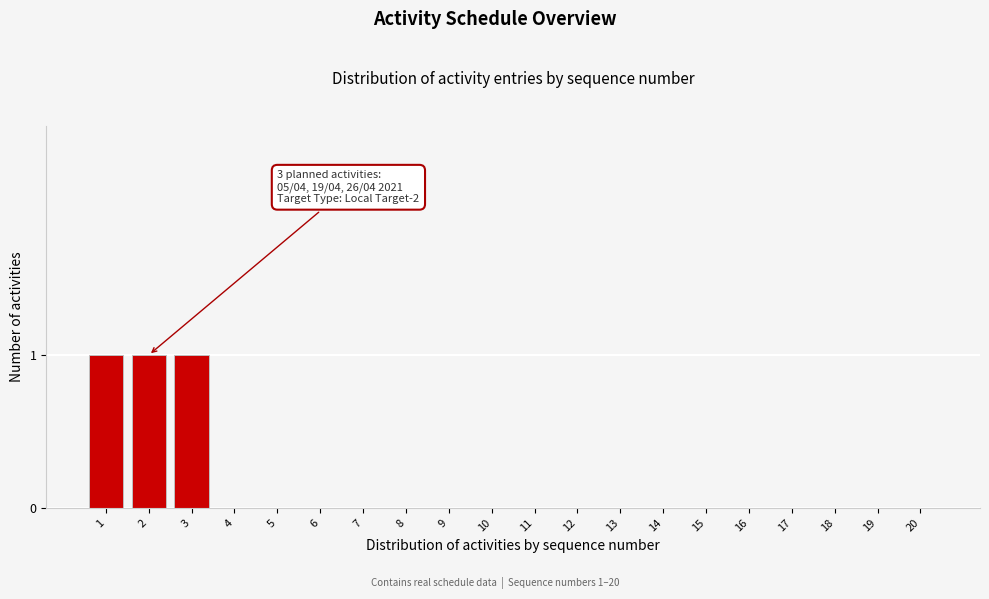

Reading right to left, extract all data points from this chart.

20=0	19=0	18=0	17=0	16=0	15=0	14=0	13=0	12=0	11=0	10=0	9=0	8=0	7=0	6=0	5=0	4=0	3=1	2=1	1=1